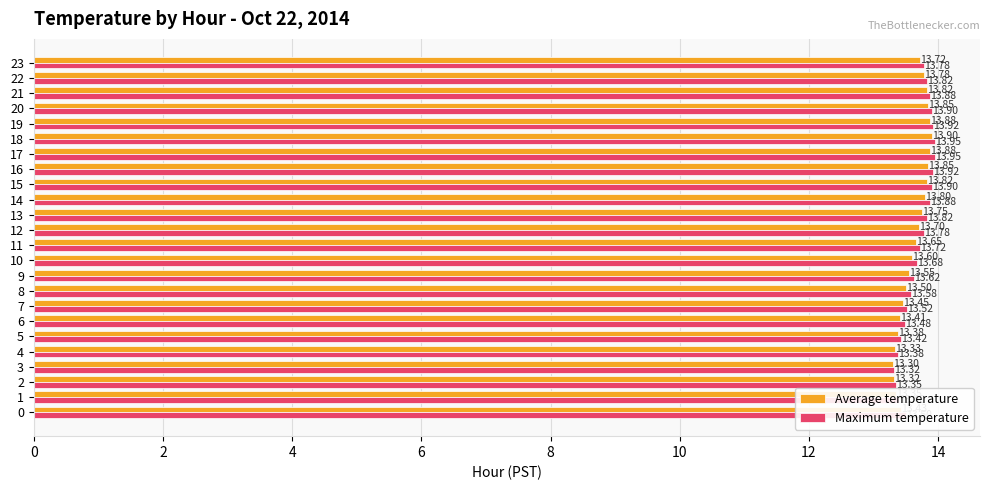

What is the maximum value for Average temperature?

13.9